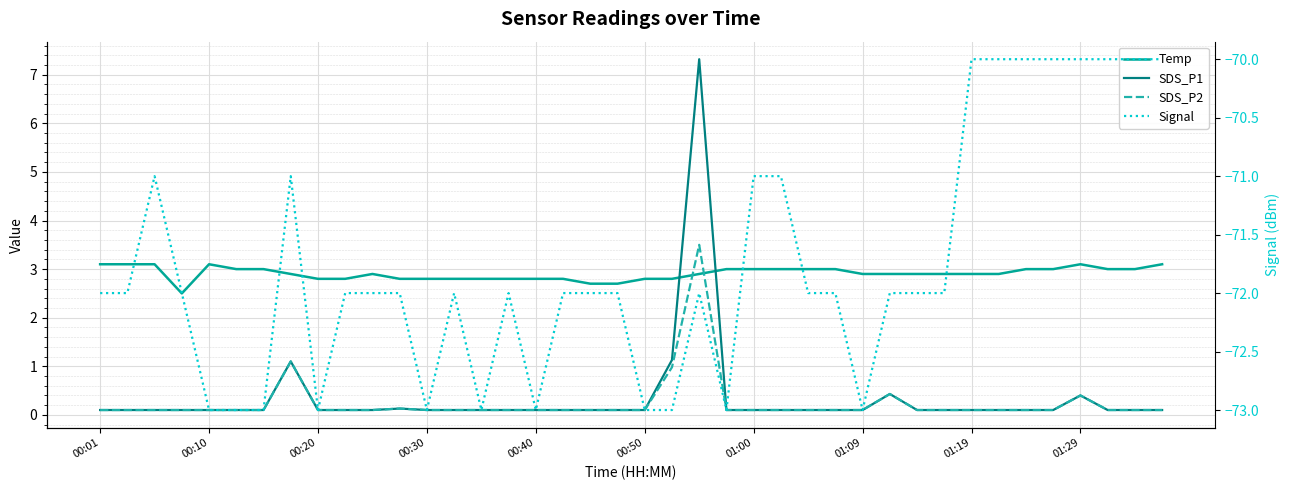

How many times do SDS_P1 and Temp cross each other?

2